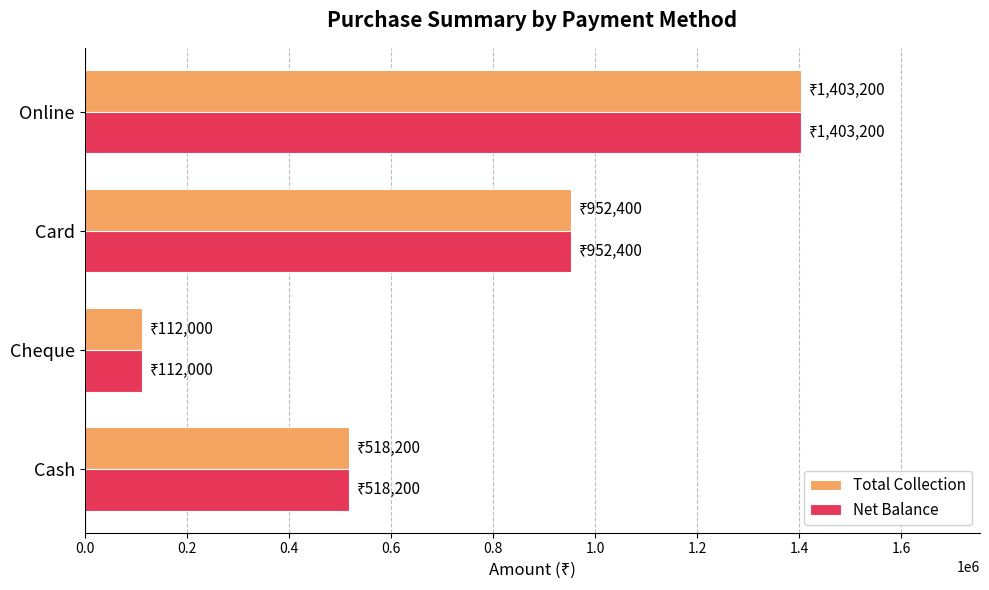

What is the maximum value shown in the chart?

1403200